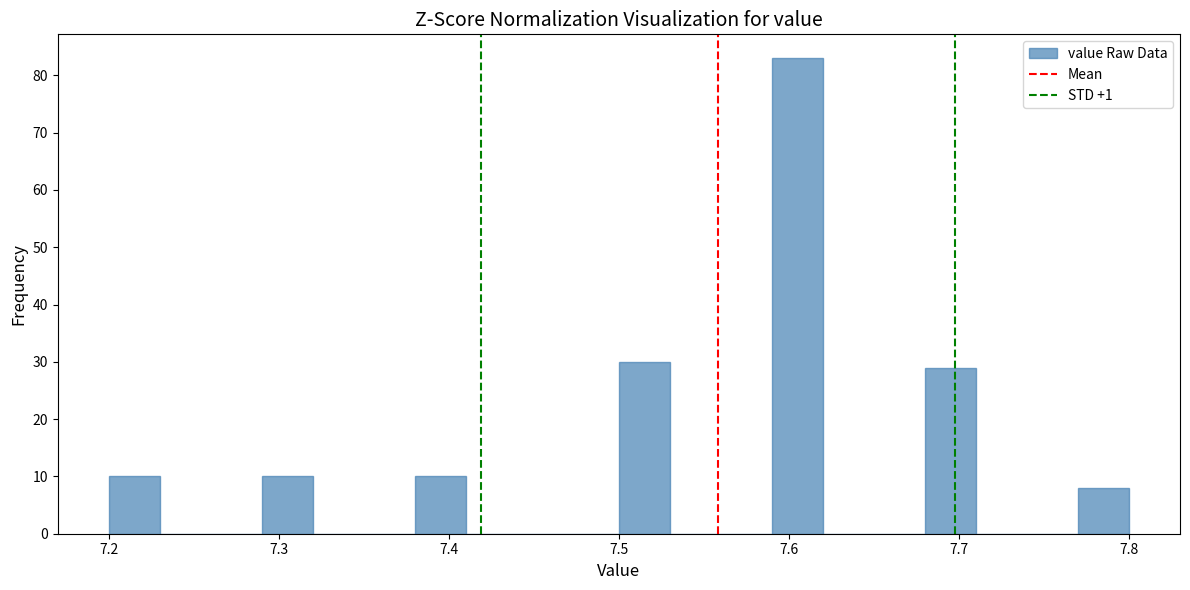

Read against the x-axis, roughly where is the centre of the tallest bar?

7.61